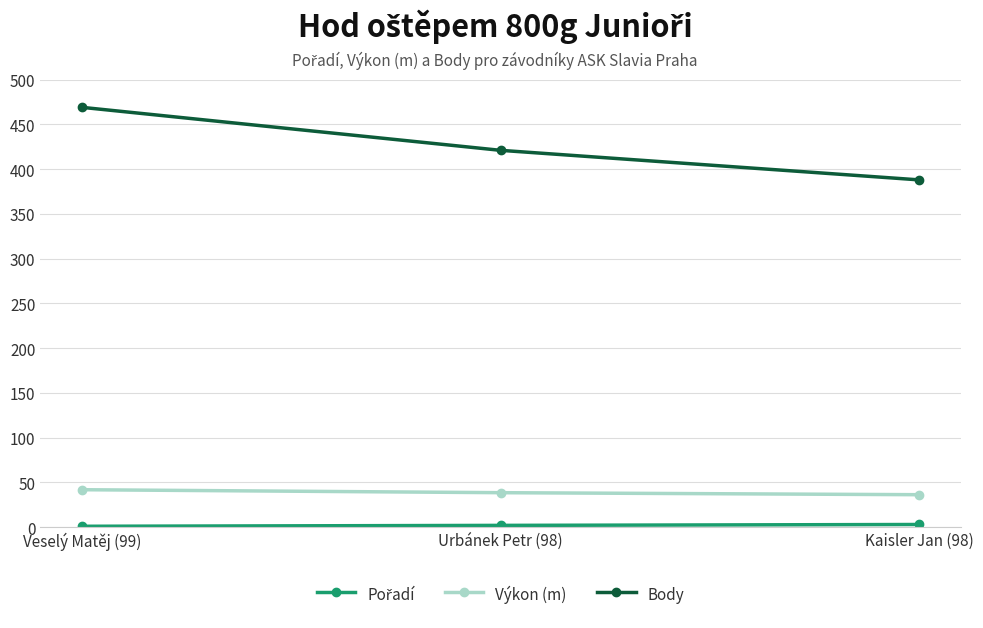

Count the number of categories in the chart.

3